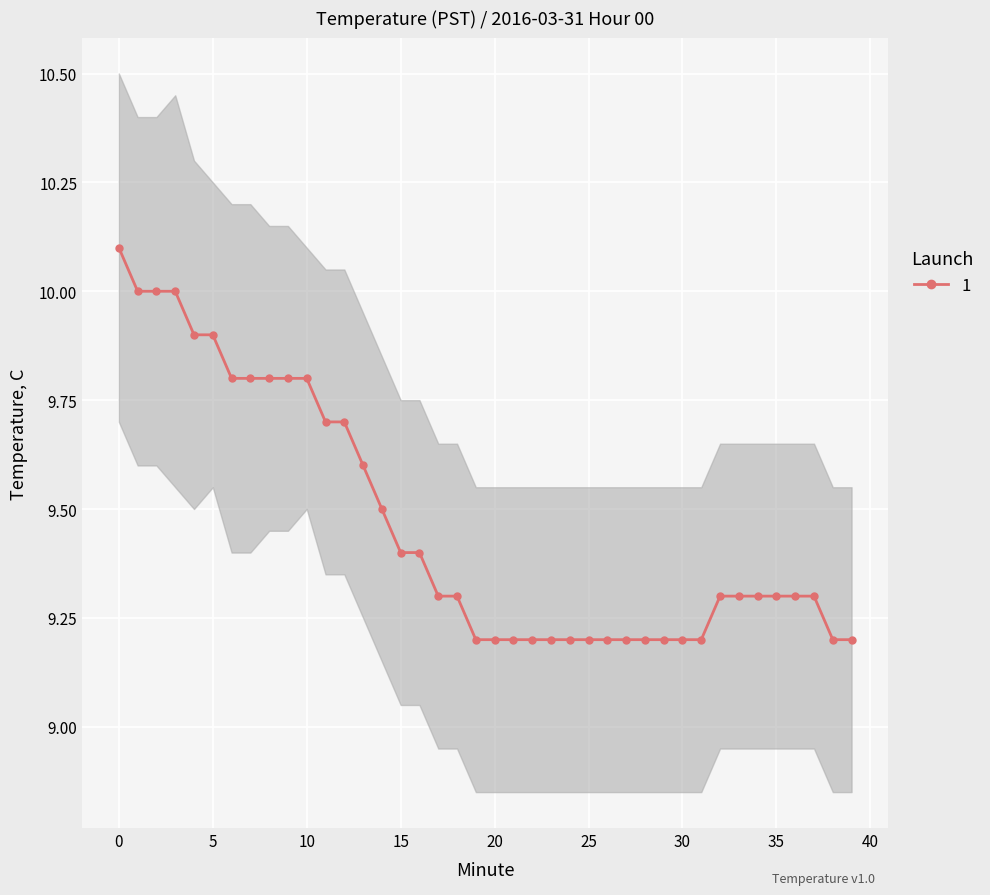

True or false: Upper and Lower cross at least once.

False